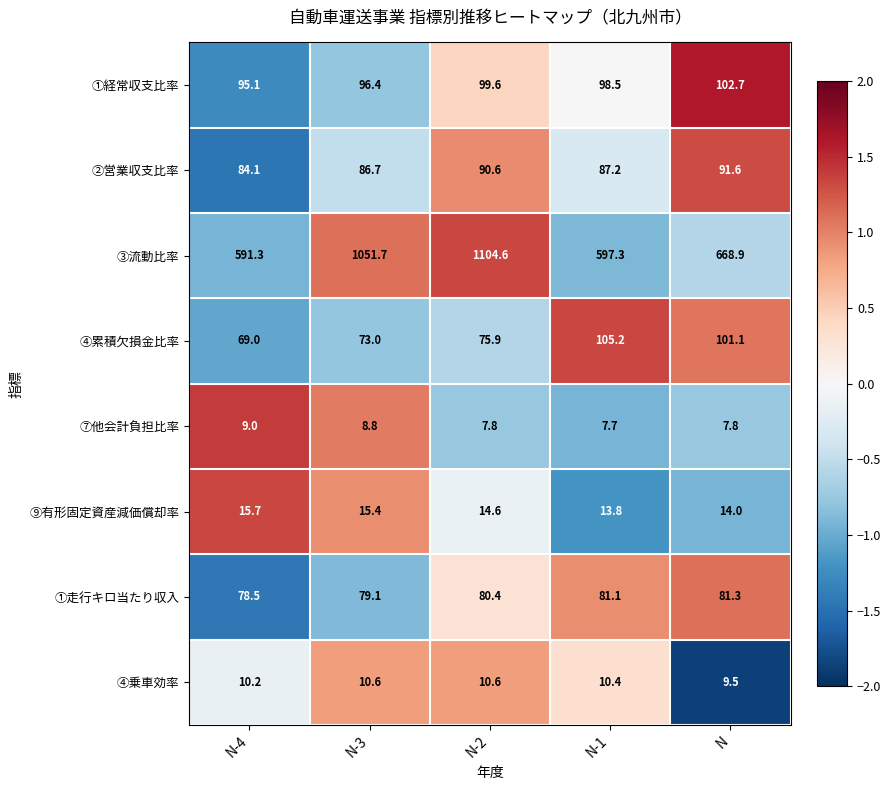

True or false: ⑨有形固定資産減価償却率 has a value of 13.8 at N-1.

True